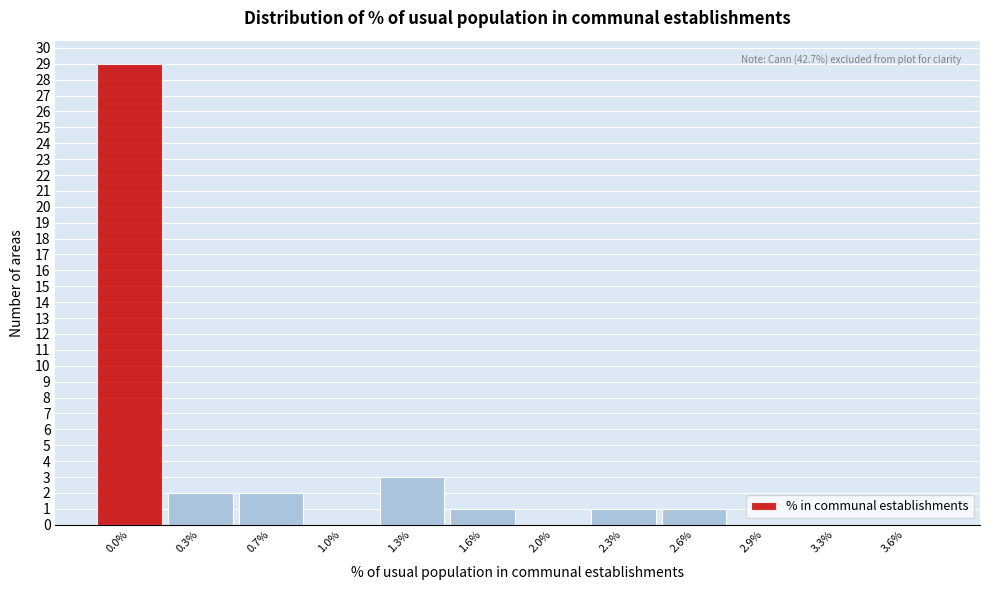

Reading right to left, transcribe all the data shown in this chart.

3.6%=0	3.3%=0	2.9%=0	2.6%=1	2.3%=1	2.0%=0	1.6%=1	1.3%=3	1.0%=0	0.7%=2	0.3%=2	0.0%=29